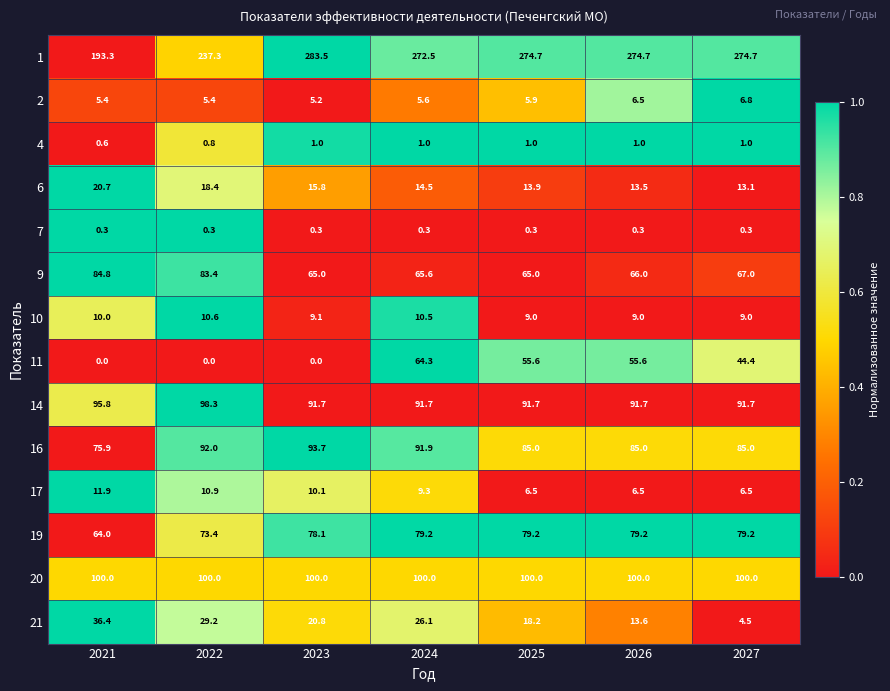

What is the difference between the 10 values at 2026 and 2022?

1.6